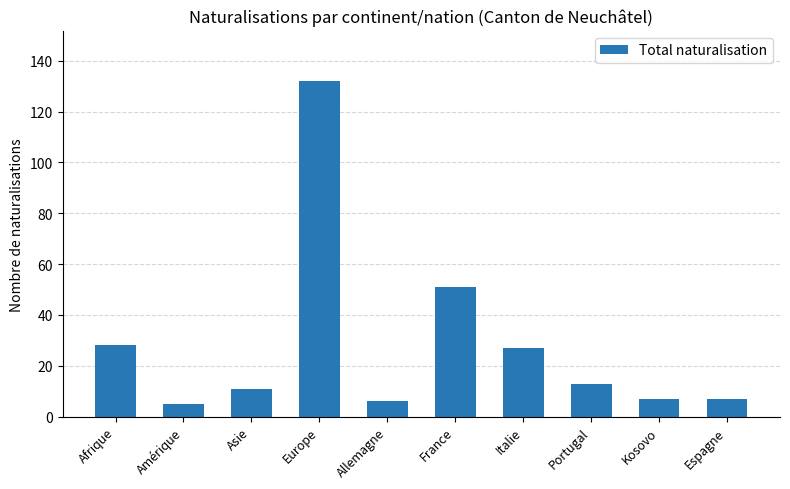

At which label does the data first exceed 13?

Afrique